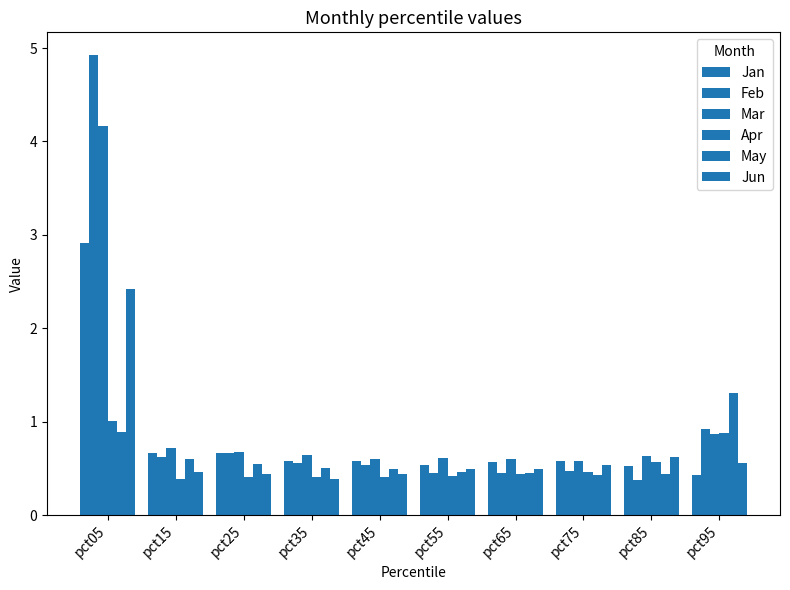

Between pct85 and pct05, which is larger?

pct05